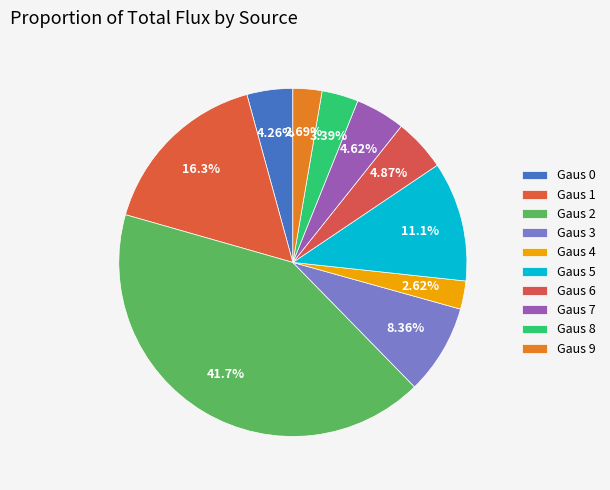

Rank the categories by value from lowest to highest.

Gaus 4, Gaus 9, Gaus 8, Gaus 0, Gaus 7, Gaus 6, Gaus 3, Gaus 5, Gaus 1, Gaus 2